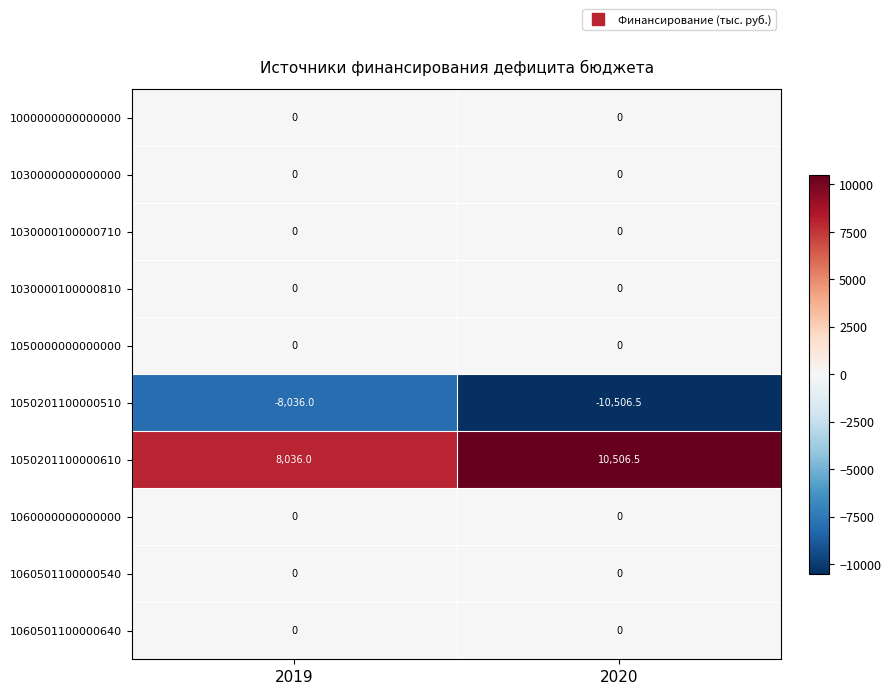

Reading left to right, what are all the values shown in this chart?

1000000000000000: 2019=0.0	2020=0.0
1030000000000000: 2019=0.0	2020=0.0
1030000100000710: 2019=0.0	2020=0.0
1030000100000810: 2019=0.0	2020=0.0
1050000000000000: 2019=0.0	2020=0.0
1050201100000510: 2019=-8036.0	2020=-10506.5
1050201100000610: 2019=8036.0	2020=10506.5
1060000000000000: 2019=0.0	2020=0.0
1060501100000540: 2019=0.0	2020=0.0
1060501100000640: 2019=0.0	2020=0.0